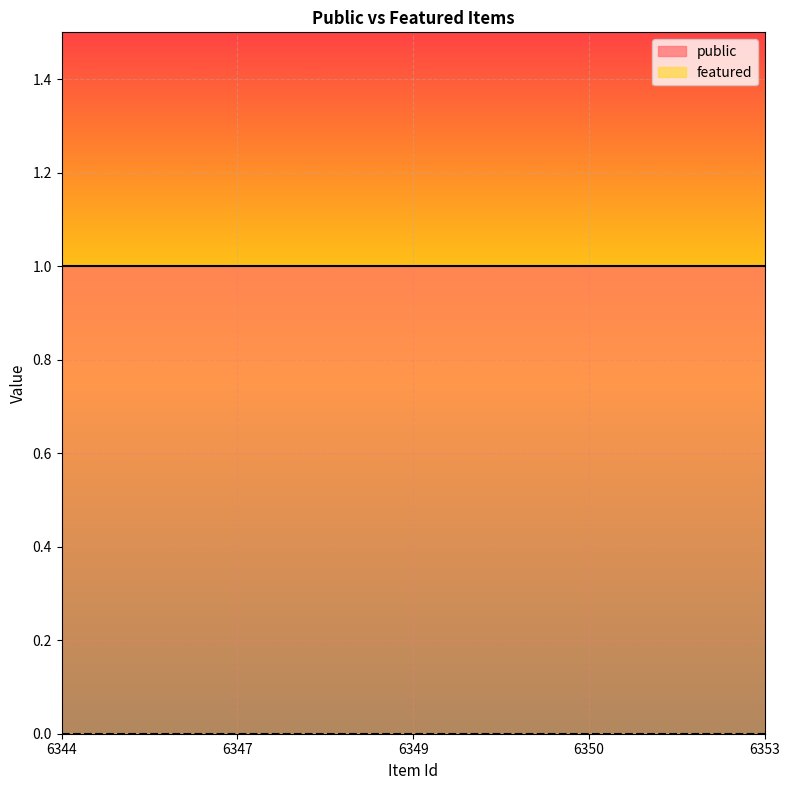

The value of featured at 6344 is 0. True or false?

True